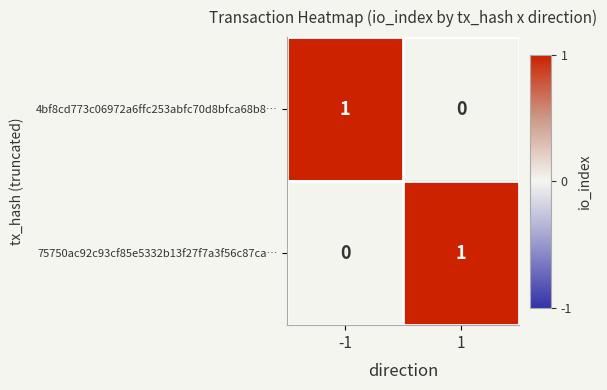

True or false: 75750ac92c93cf85e5332b13f27f7a3f56c87ca… has a value of 0 at 1.

False